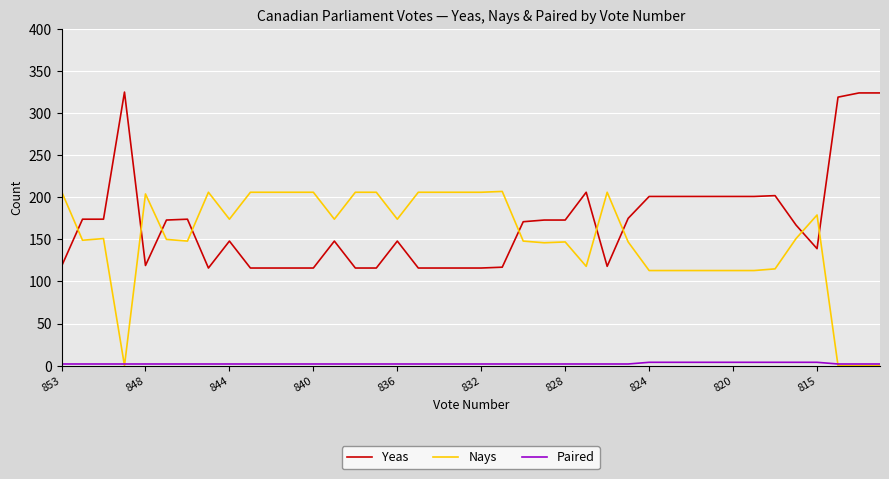

True or false: Paired and Yeas cross at least once.

False